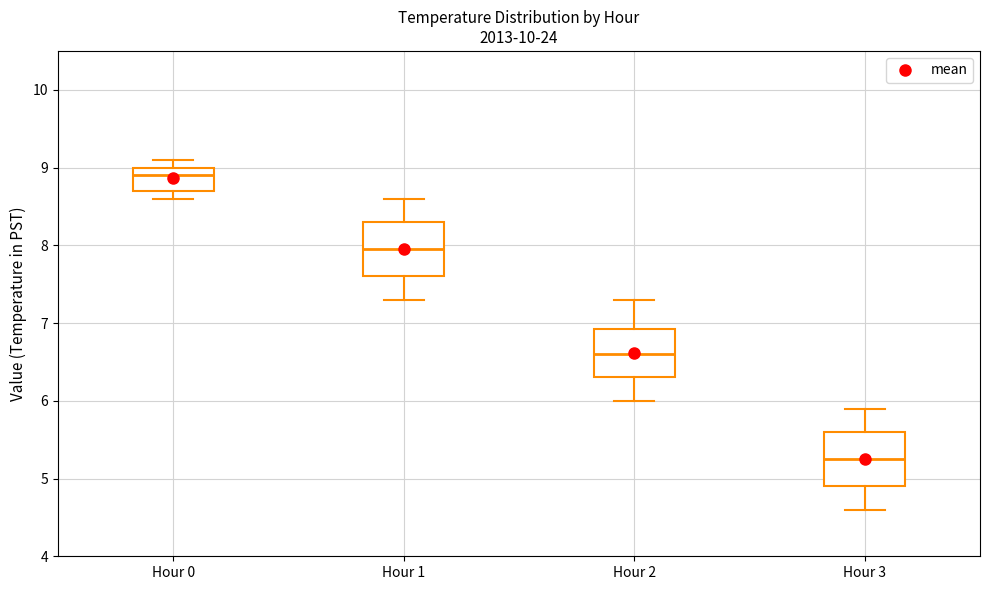

Which box has the highest median line?

Hour 0